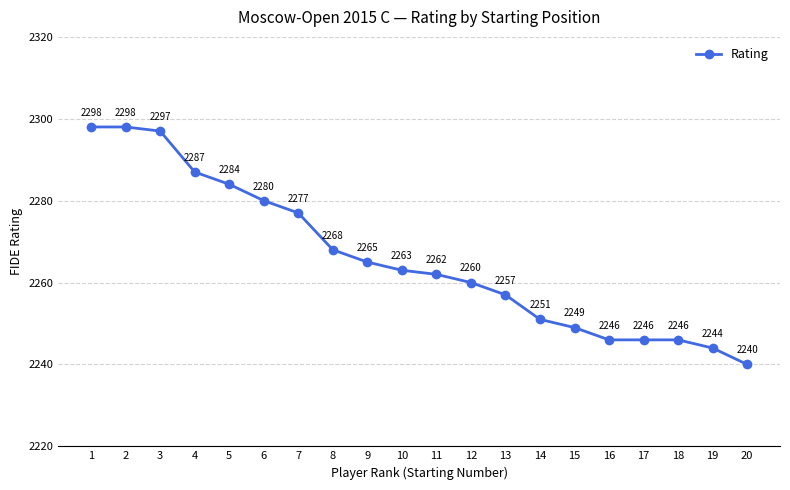

What is the difference between the maximum and second lowest values?

54